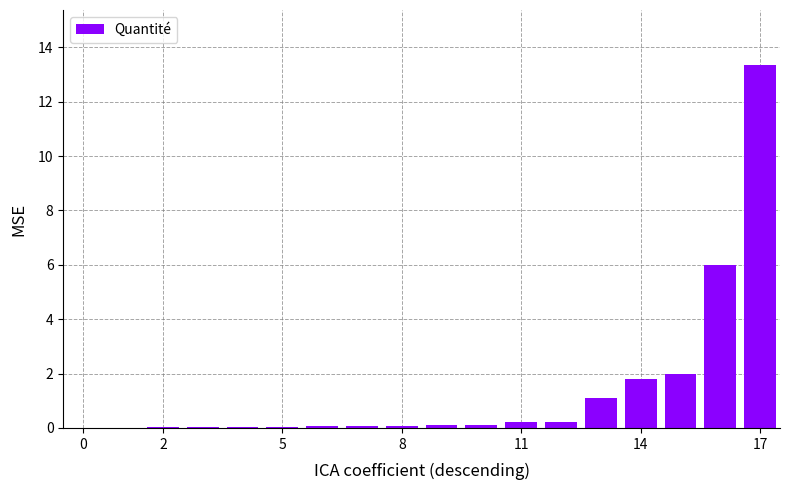

What is the maximum value shown in the chart?

13.4